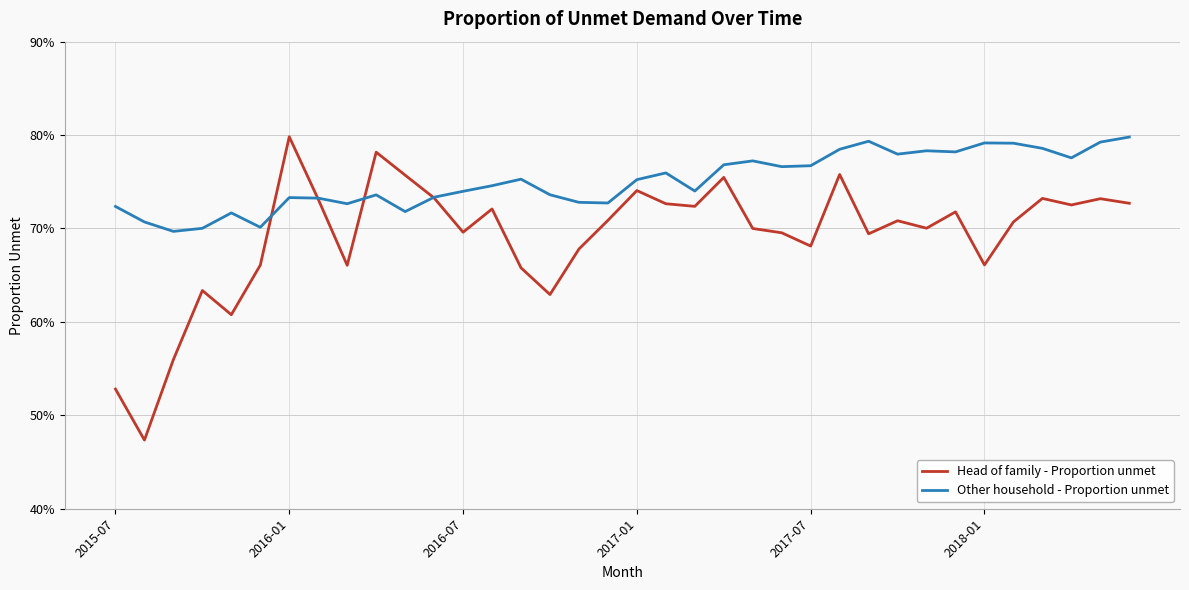

List the series in order of their peak value, lowest first.

Other household - Proportion unmet, Head of family - Proportion unmet